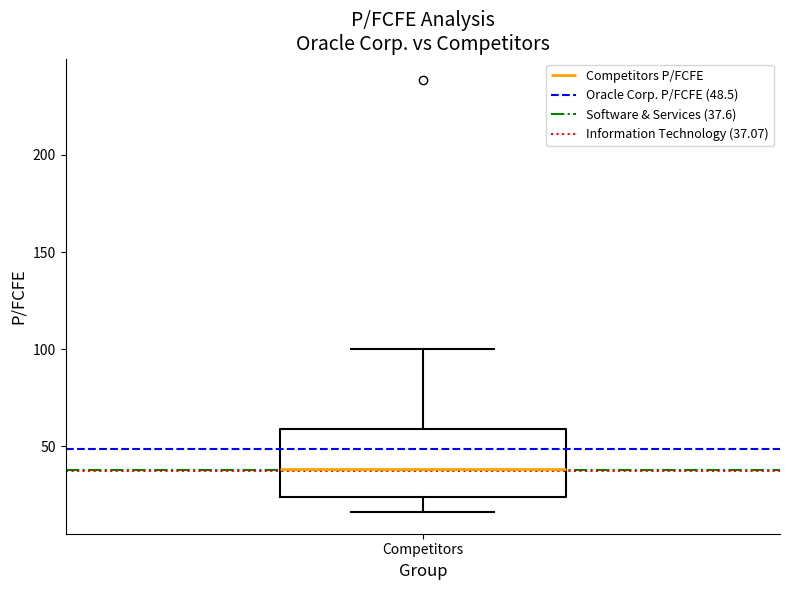

Transcribe this box plot: give where the median line is, the range the box spans, and where the two whiskers end, as read against the y-axis. The values are not printed on the chart, so give them approximately, as read against the axis.

median 40, box 25 to 60, whiskers 15 to 100